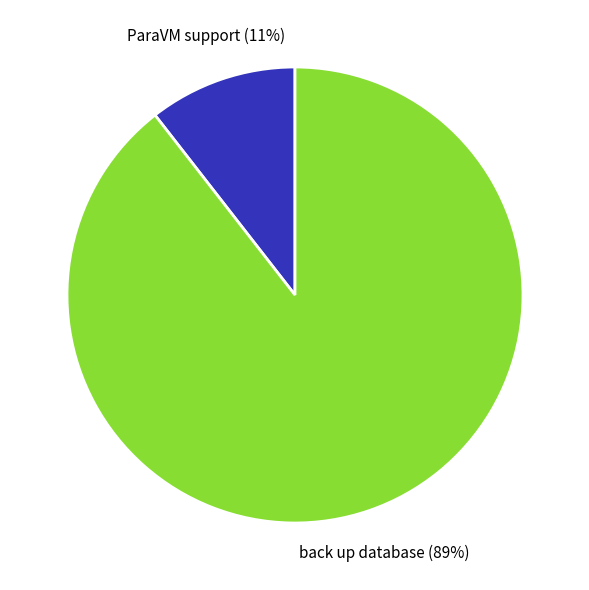

Is the sum of back up database and ParaVM support greater than half?

Yes